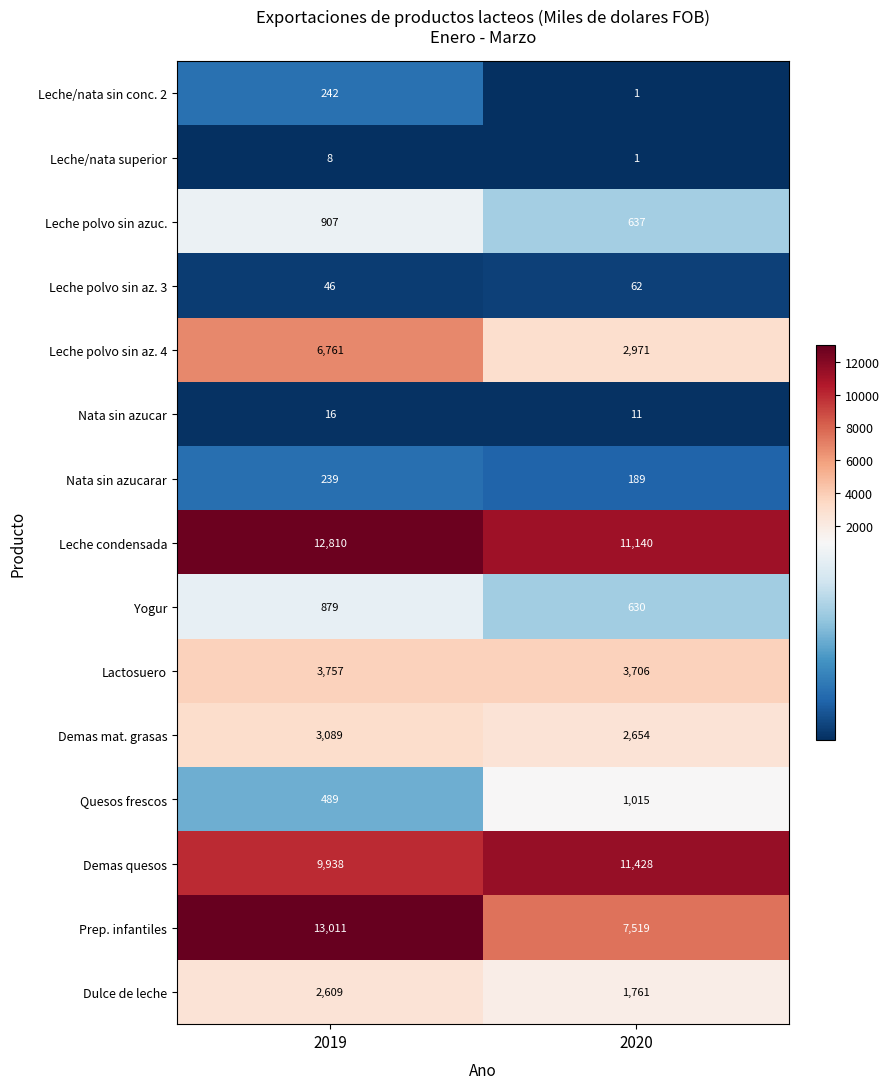

Reading right to left, list all the values displayed in this chart.

Leche/nata sin conc. 2: 1	242
Leche/nata superior: 1	8
Leche polvo sin azuc.: 637	907
Leche polvo sin az. 3: 62	46
Leche polvo sin az. 4: 2971	6761
Nata sin azucar: 11	16
Nata sin azucarar: 189	239
Leche condensada: 11140	12810
Yogur: 630	879
Lactosuero: 3706	3757
Demas mat. grasas: 2654	3089
Quesos frescos: 1015	489
Demas quesos: 11428	9938
Prep. infantiles: 7519	13011
Dulce de leche: 1761	2609